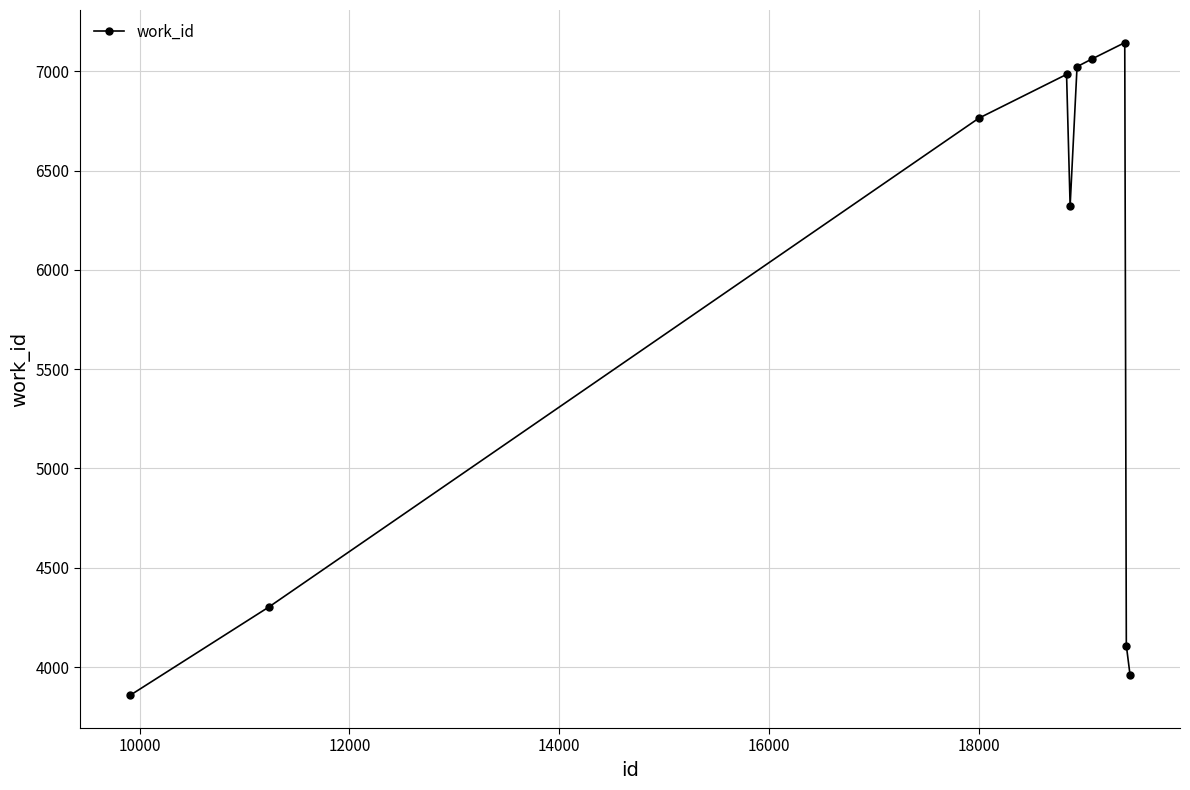

Does the chart have visible grid lines?

Yes